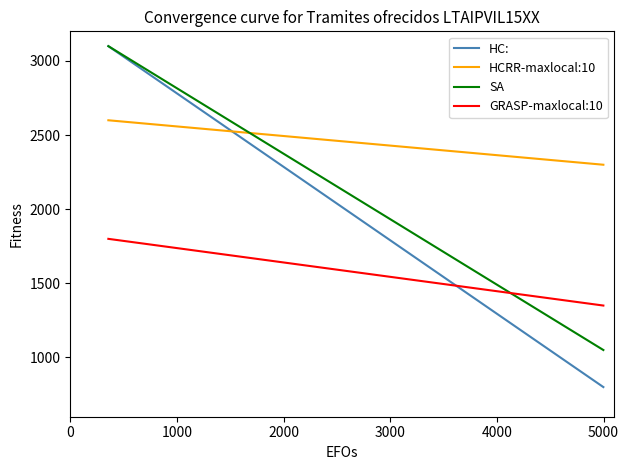

What is the difference between the maximum and minimum values in the HC: series?

2300.0